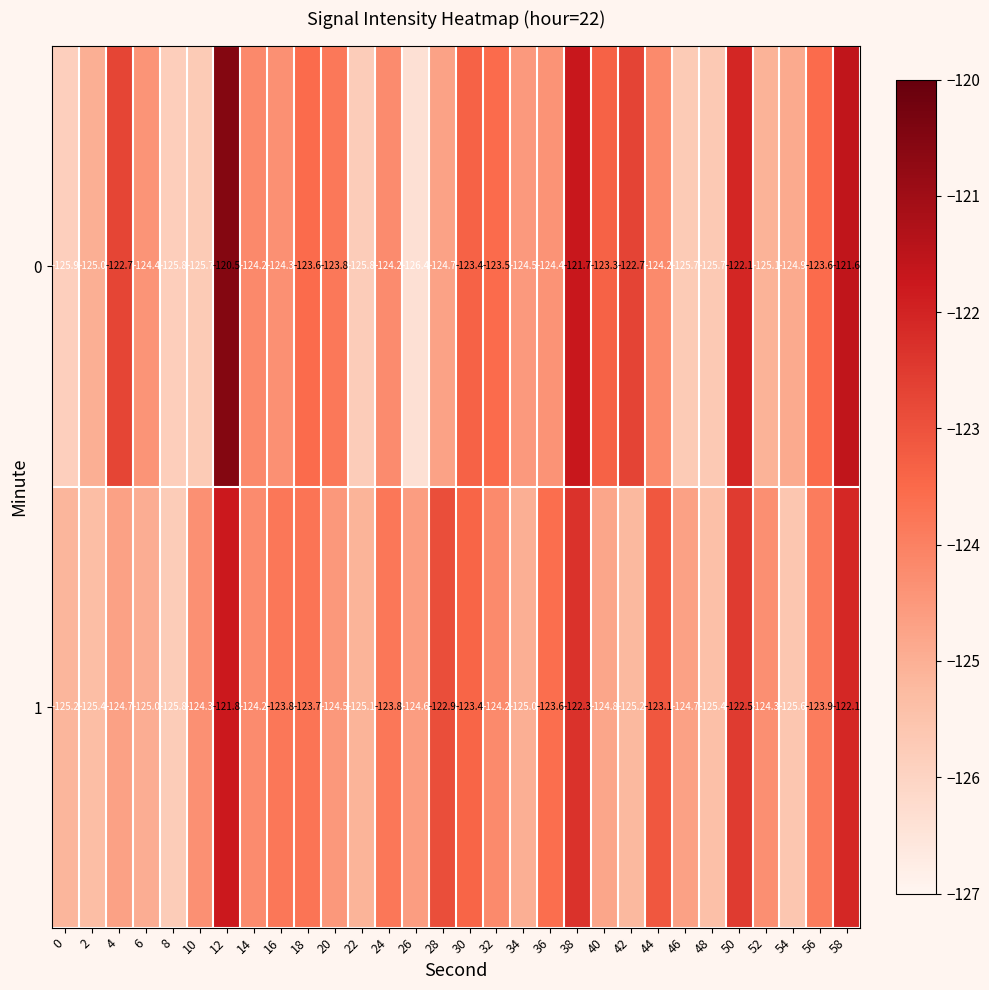

At 32, list the series in order from largest to smallest.

0, 1